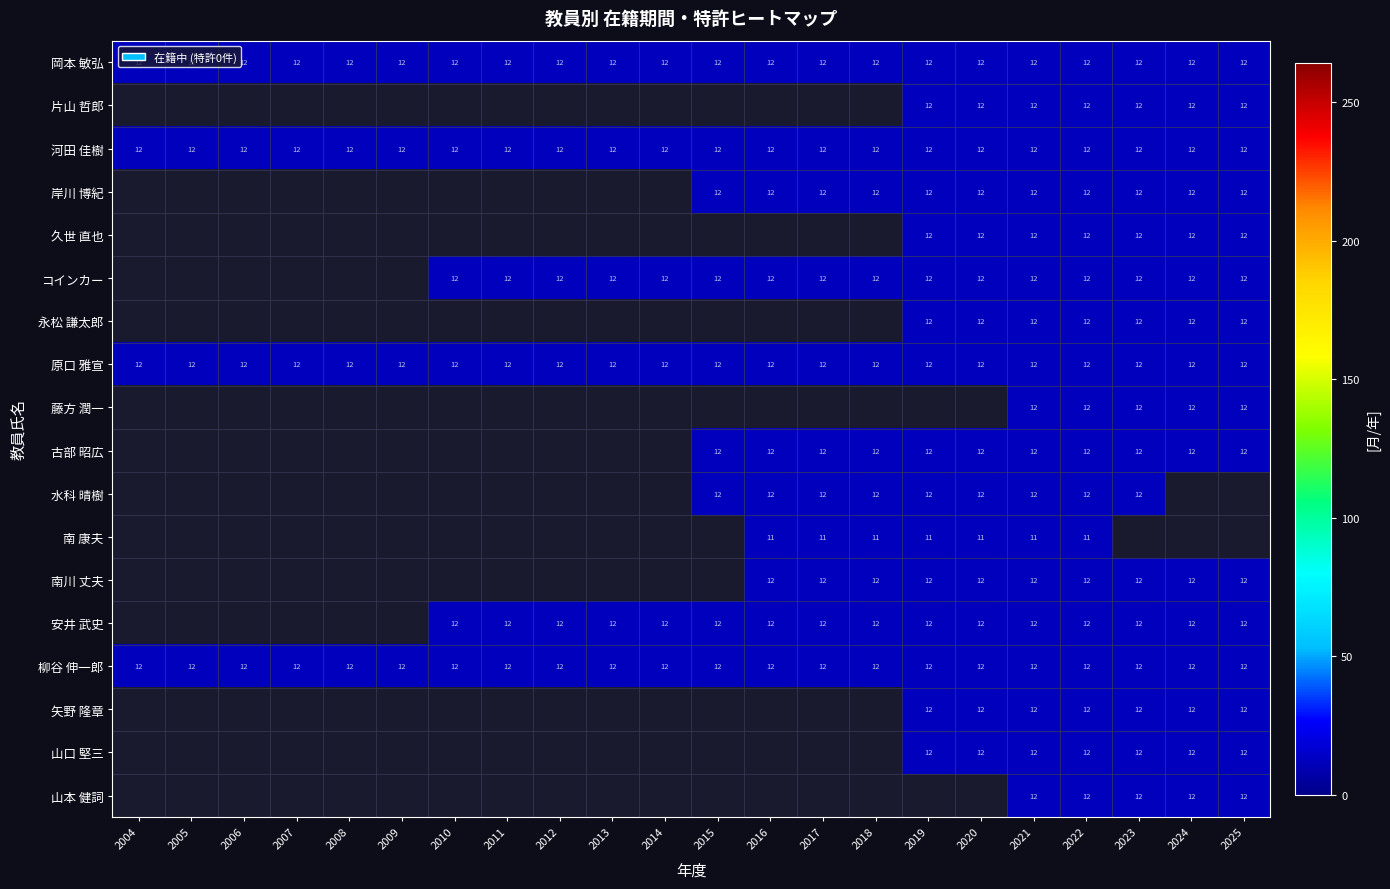

The value of 藤方 潤一 at 2024 is 17. True or false?

False